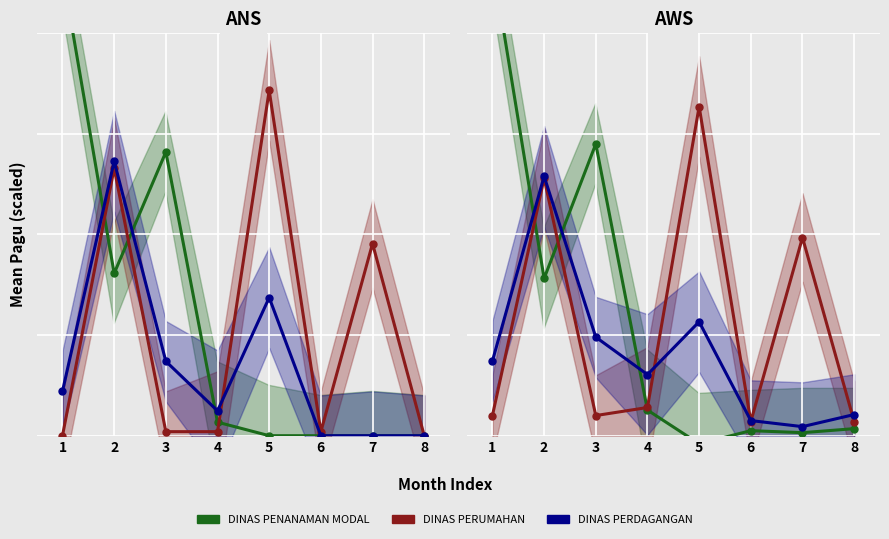

What is the minimum value shown in the chart?

0.6